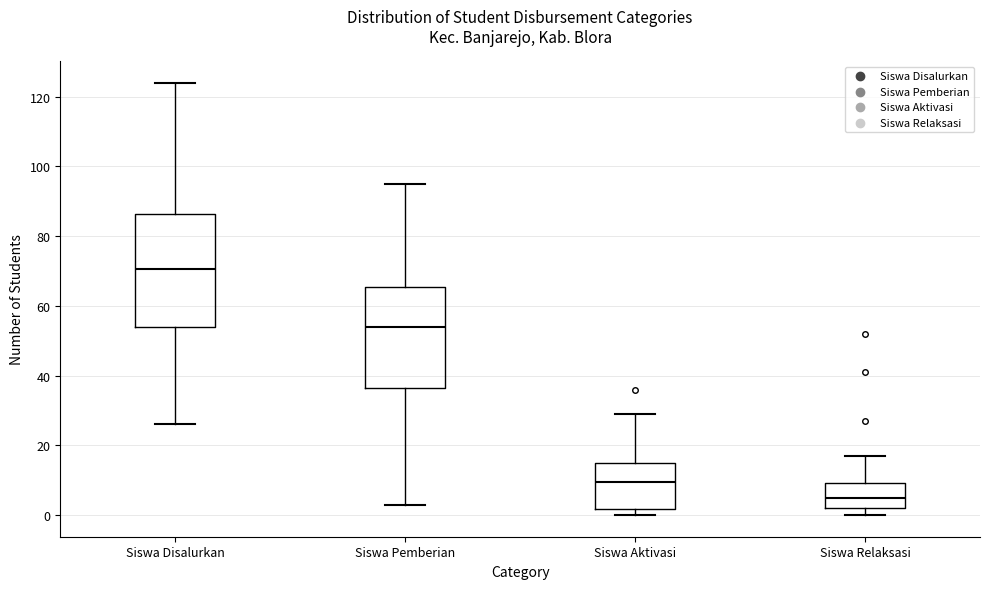

Where is the lower edge of the box for Siswa Aktivasi on the y-axis? The values are not printed on the chart, so give them approximately, as read against the axis.

2